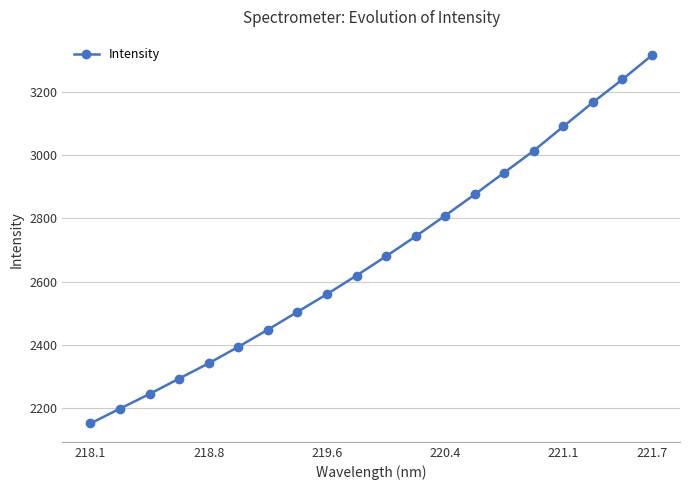

What is the value of the 12th point from the left?

2743.0